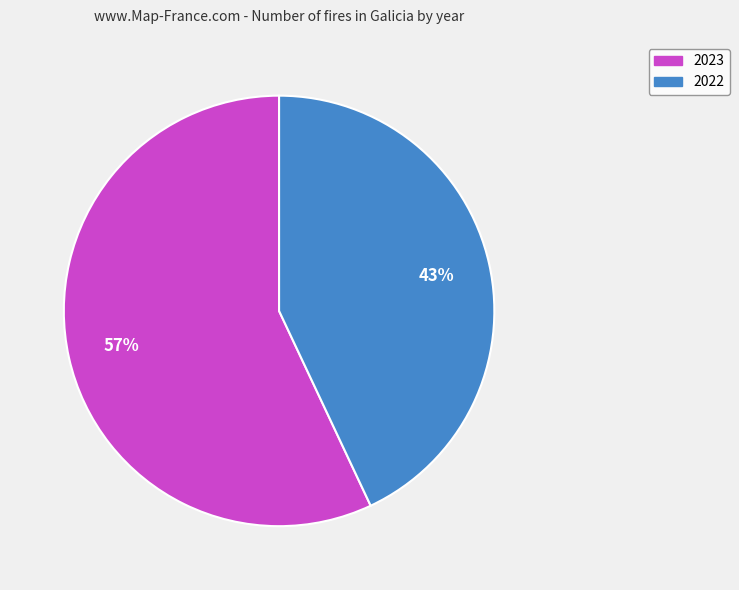

The 2022 slice represents 43% of the pie. True or false?

True